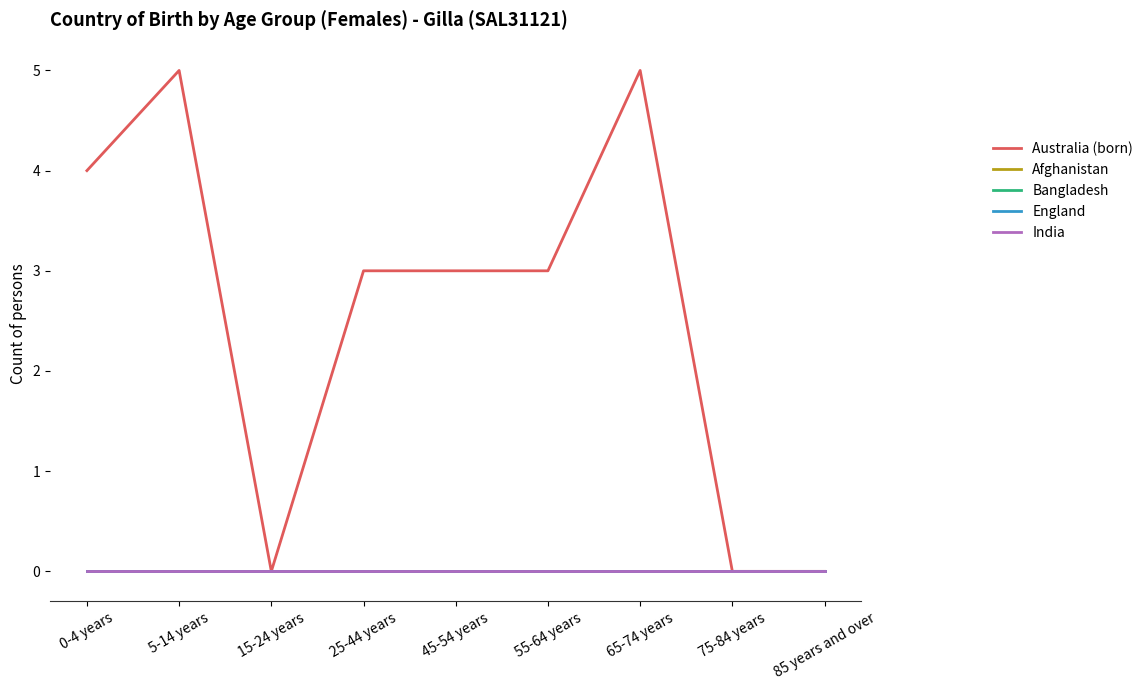

Reading right to left, what are all the values shown in this chart?

Australia (born): 85 years and over=0	75-84 years=0	65-74 years=5	55-64 years=3	45-54 years=3	25-44 years=3	15-24 years=0	5-14 years=5	0-4 years=4
Afghanistan: 85 years and over=0	75-84 years=0	65-74 years=0	55-64 years=0	45-54 years=0	25-44 years=0	15-24 years=0	5-14 years=0	0-4 years=0
Bangladesh: 85 years and over=0	75-84 years=0	65-74 years=0	55-64 years=0	45-54 years=0	25-44 years=0	15-24 years=0	5-14 years=0	0-4 years=0
England: 85 years and over=0	75-84 years=0	65-74 years=0	55-64 years=0	45-54 years=0	25-44 years=0	15-24 years=0	5-14 years=0	0-4 years=0
India: 85 years and over=0	75-84 years=0	65-74 years=0	55-64 years=0	45-54 years=0	25-44 years=0	15-24 years=0	5-14 years=0	0-4 years=0